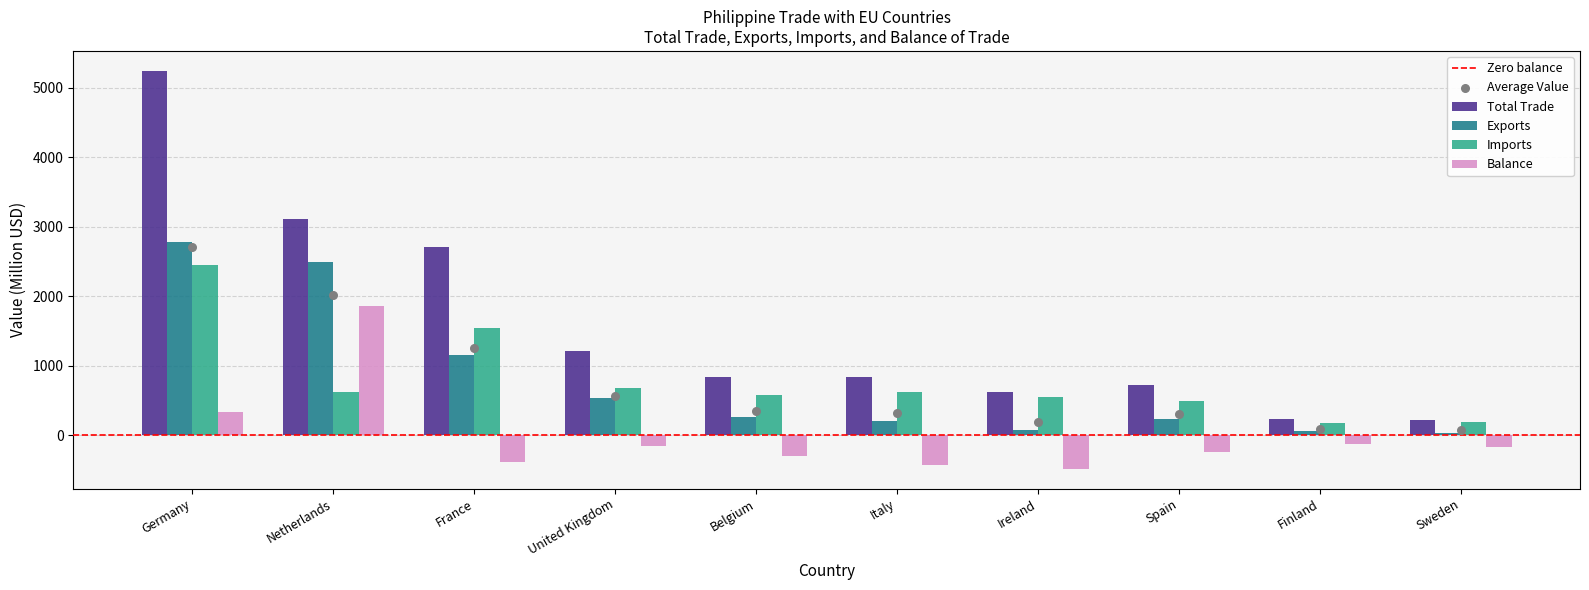

What are all the series names shown in the legend?

Total Trade, Exports, Imports, Balance